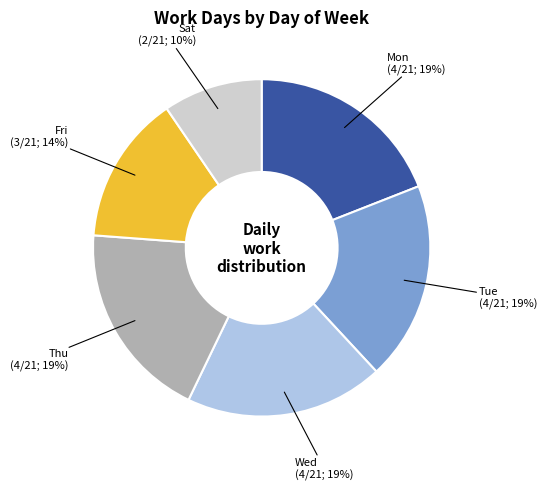

To the nearest percent, what is the combined percentage of Tue (4/21; 19%) and Mon (4/21; 19%)?

38%